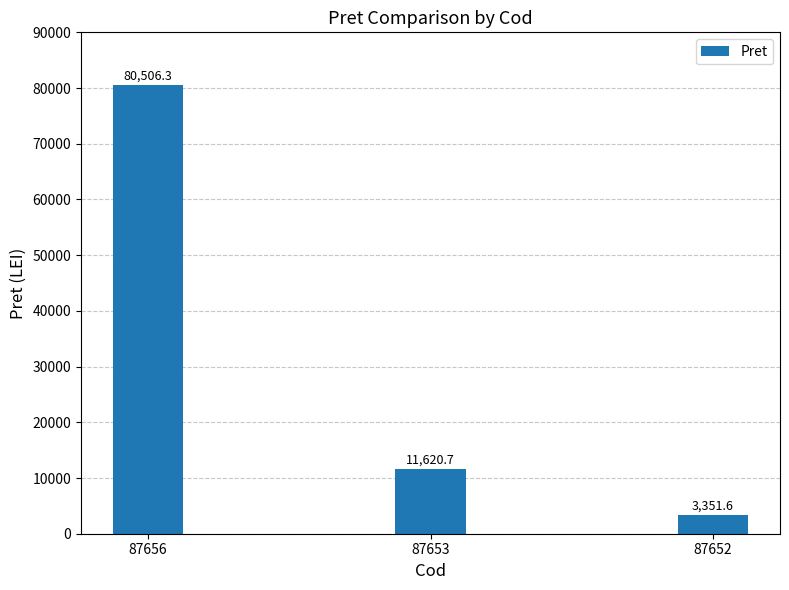

Rank the categories by value from highest to lowest.

87656, 87653, 87652